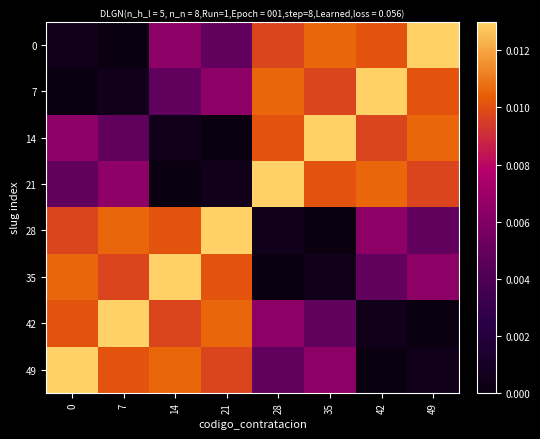

At how many categories does at least one series exceed 0?

8